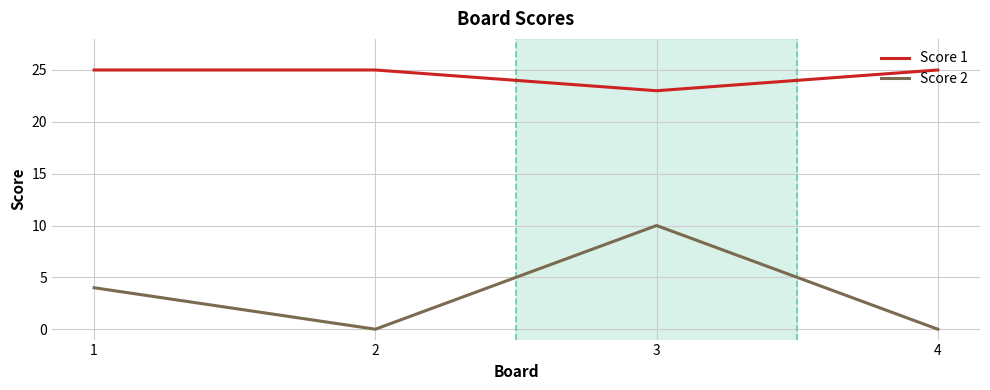

At how many categories does at least one series exceed 20?

4